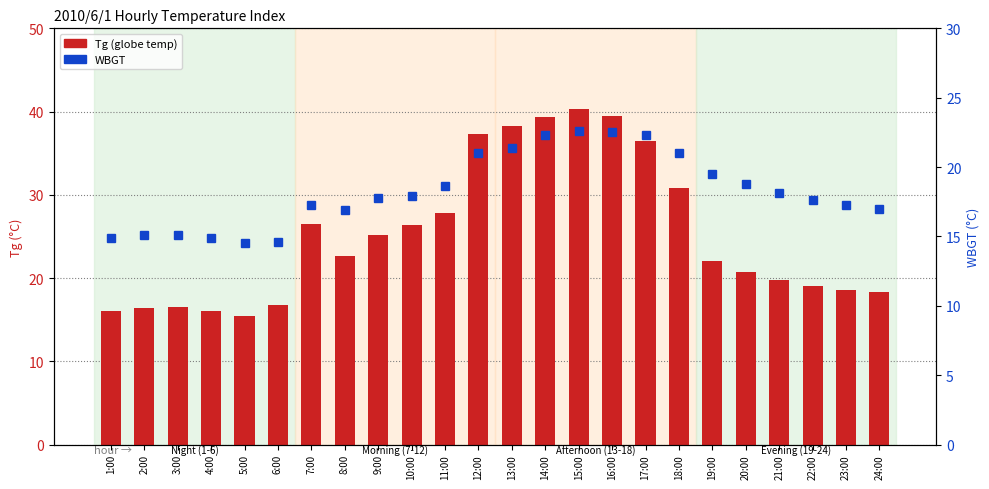

What is the label of the 2nd bar from the right?

23:00